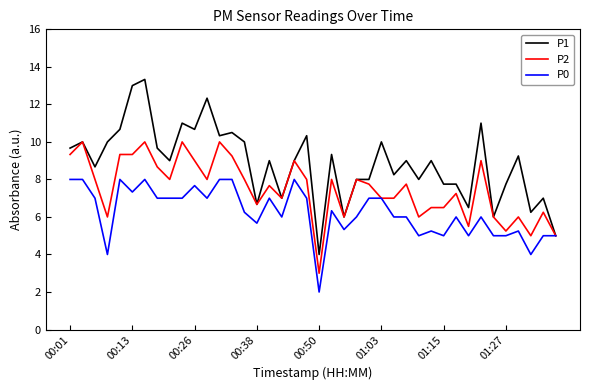

Rank the series by their maximum value, from lowest to highest.

P0, P2, P1